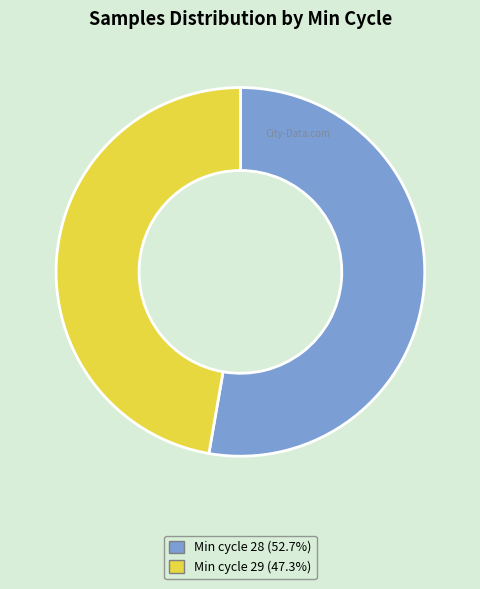

Is there a majority slice in this chart?

Yes